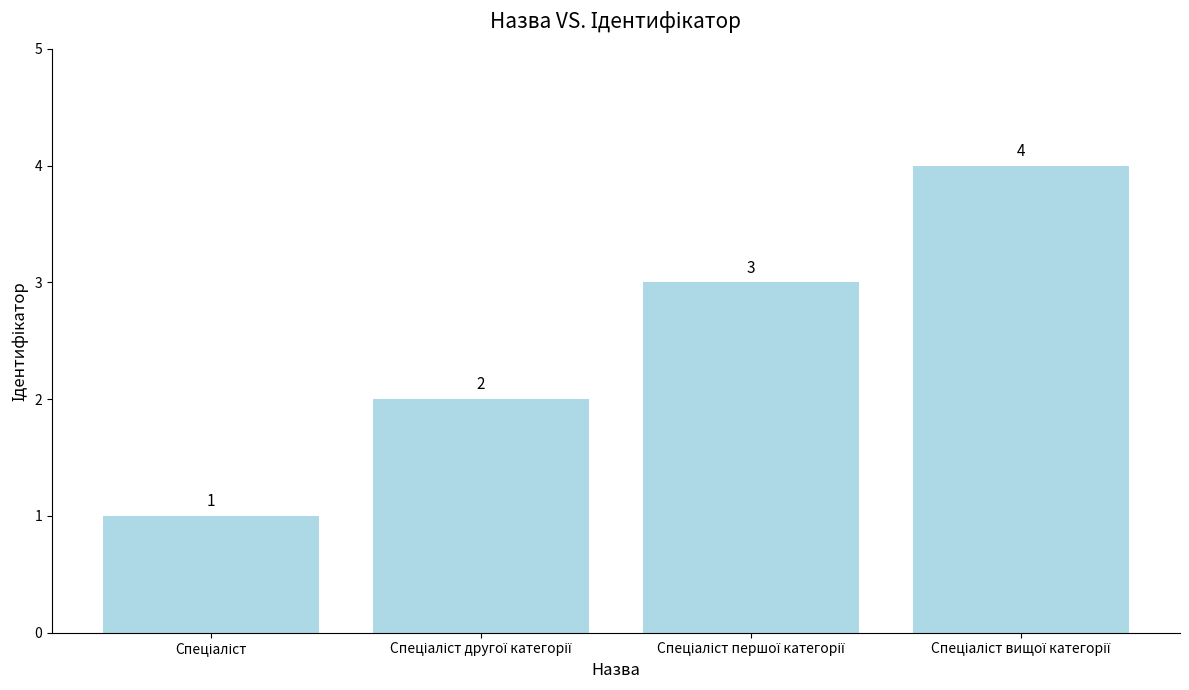

What is the maximum value shown in the chart?

4